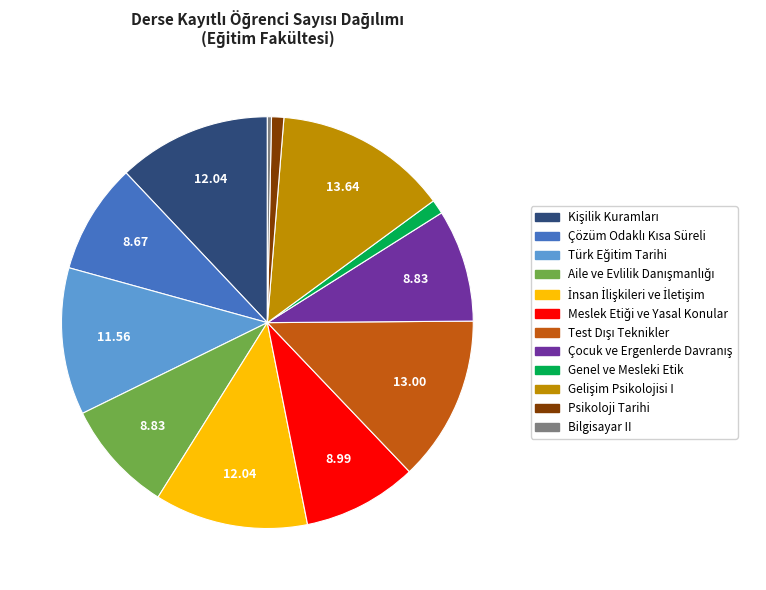

Which category has the smallest portion of the pie?

Bilgisayar II